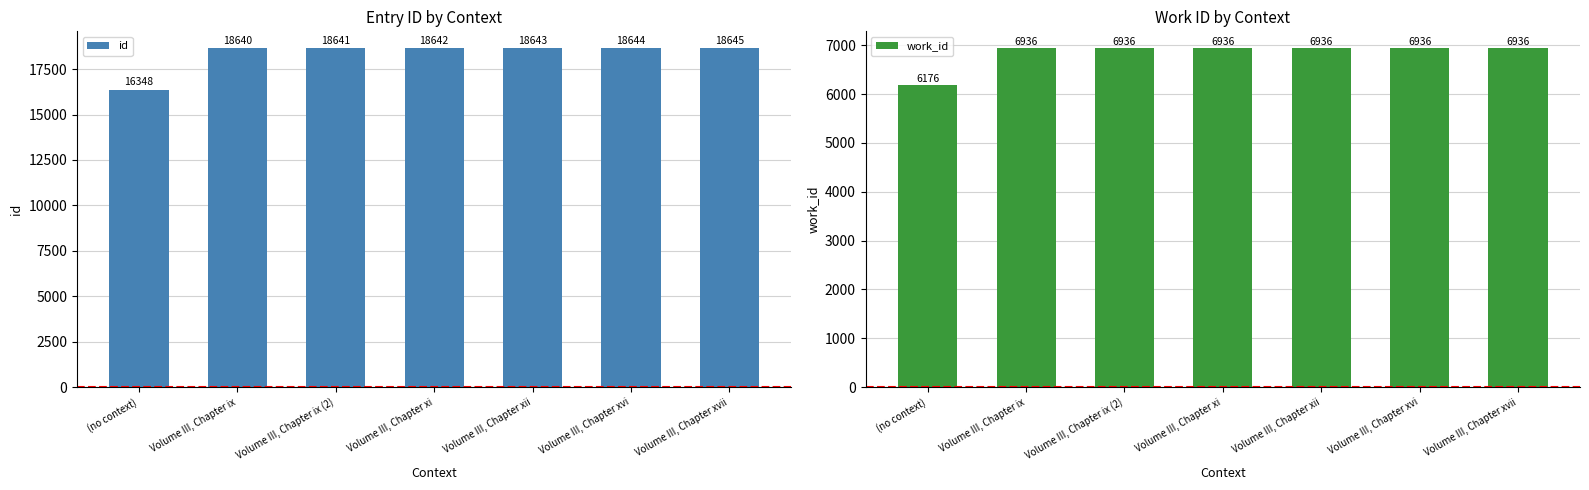

Where is id nearest to the value 17496?

Volume III, Chapter ix